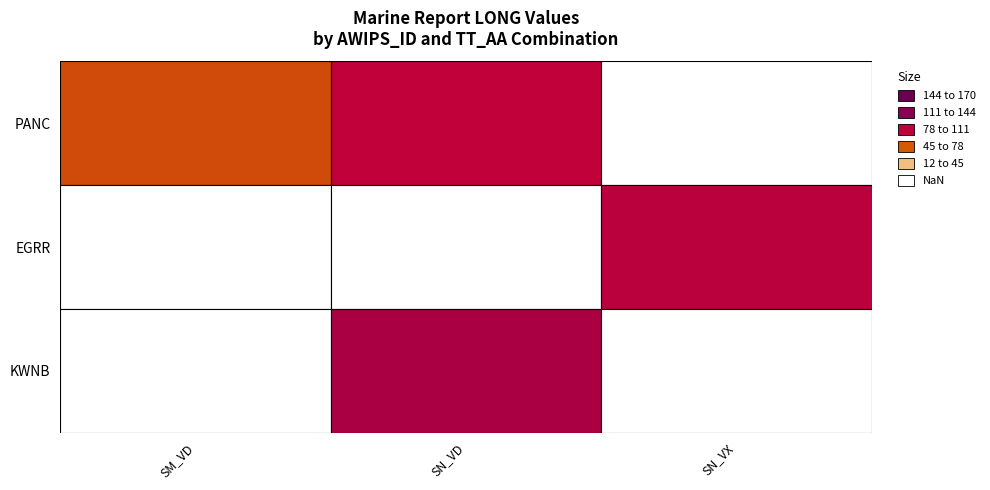

At how many categories does at least one series exceed 94?

2